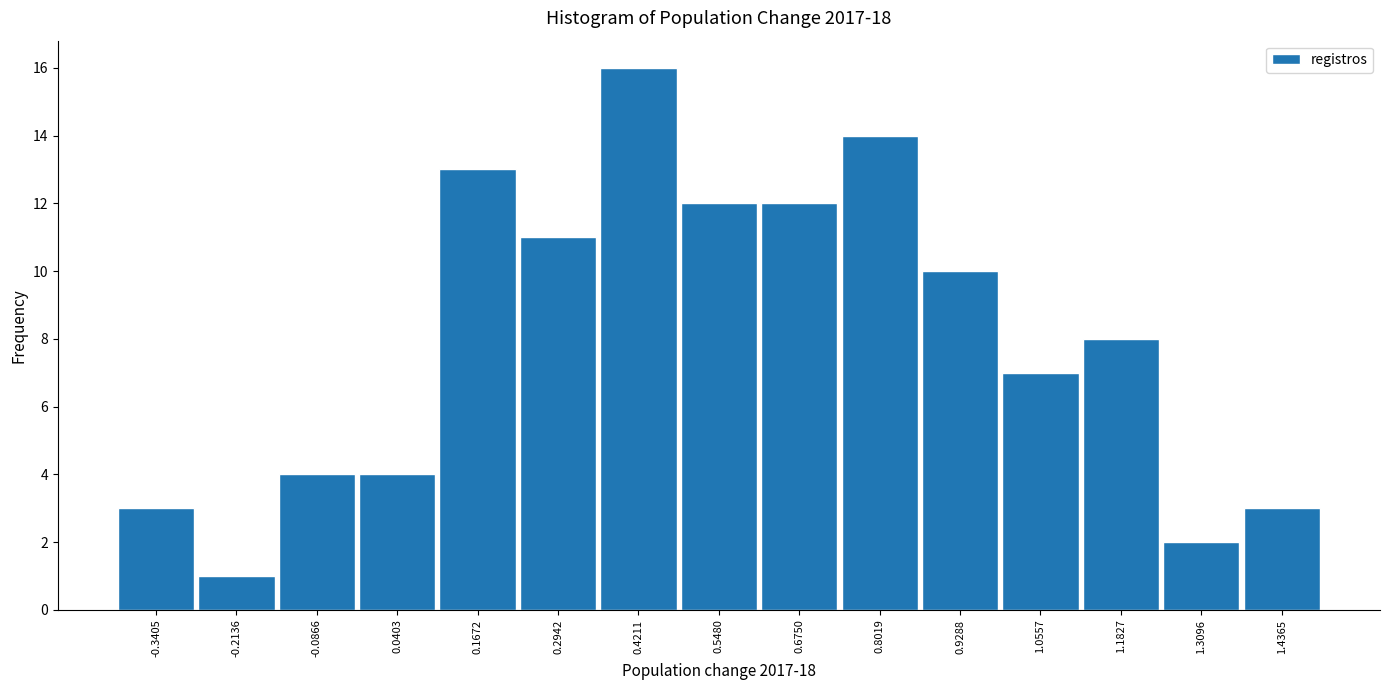

How tall is the bar that spans 0.62 to 0.74 on the x-axis? Neither the bar edges nor the heights are printed on the chart, so give them approximately, as read against the axes.

12